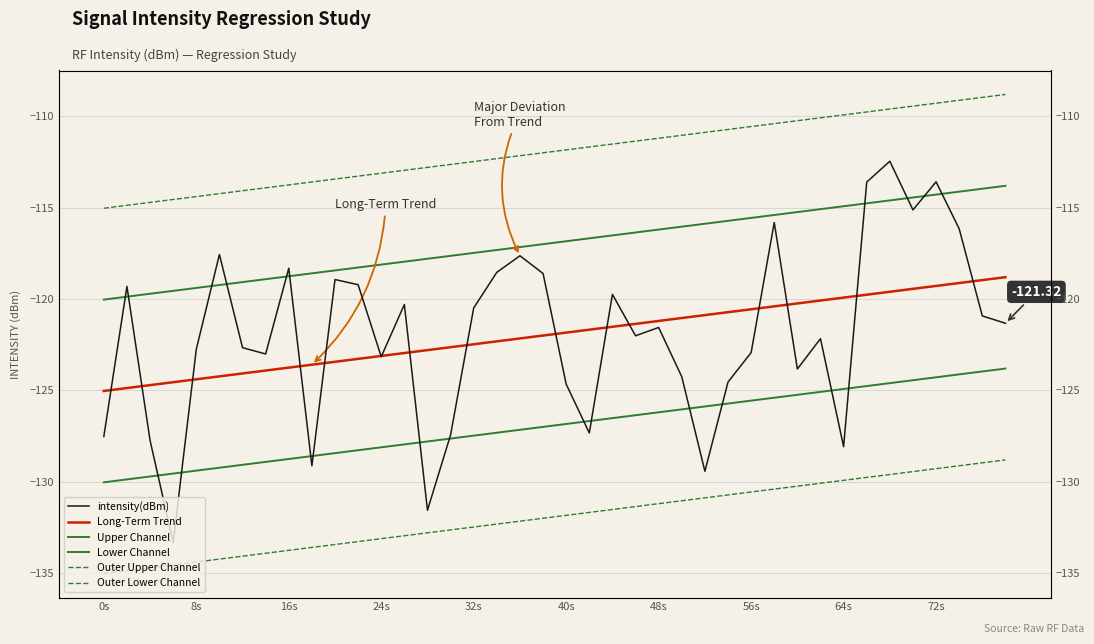

What is the lowest value of the intensity(dBm) series?

-133.3